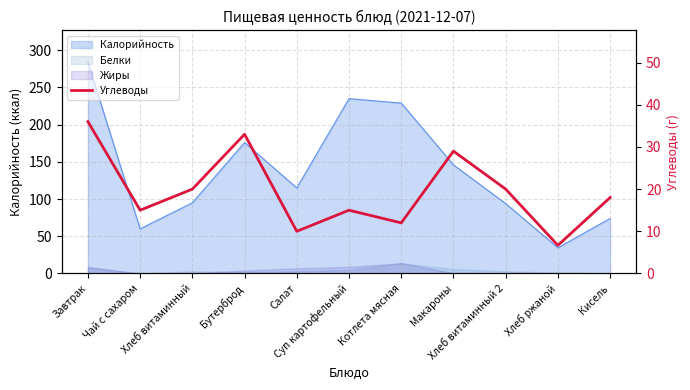

Reading left to right, transcribe all the data shown in this chart.

36.0	15.0	20.0	33.0	10.0	15.0	12.0	29.0	20.0	6.7	18.0